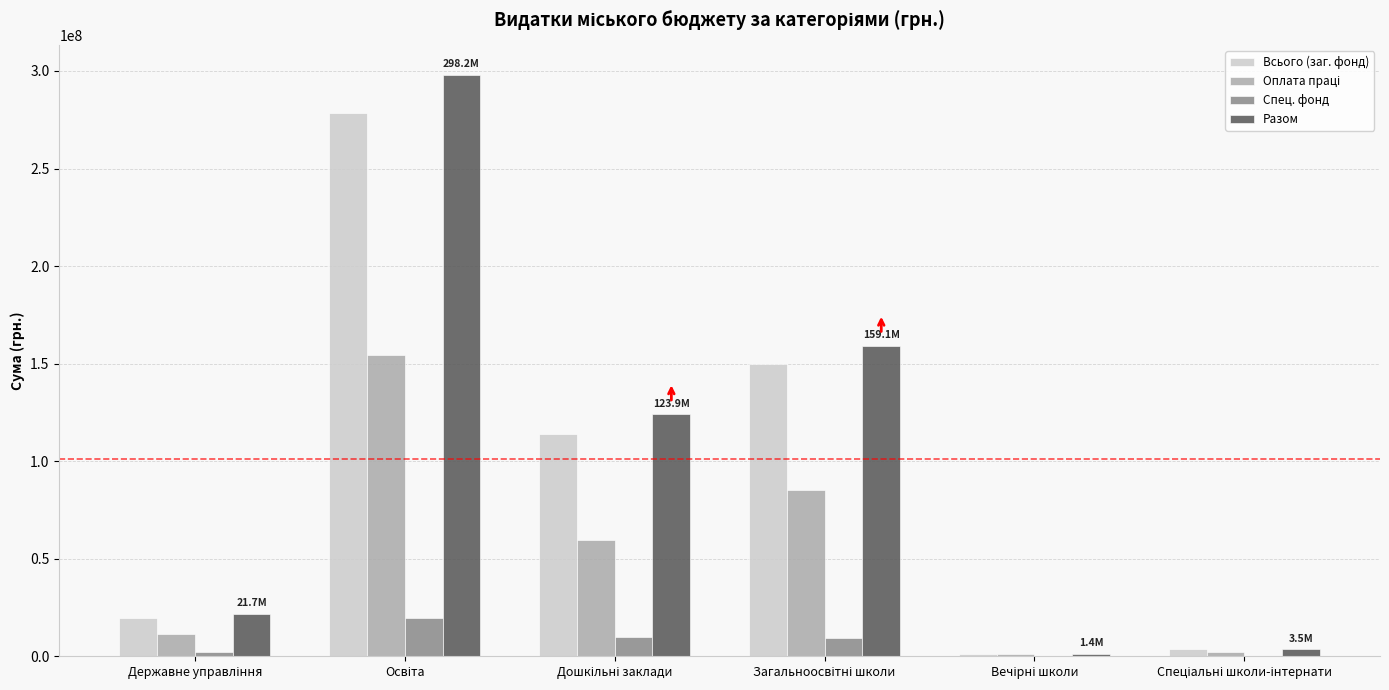

How many categories are shown in the chart?

6